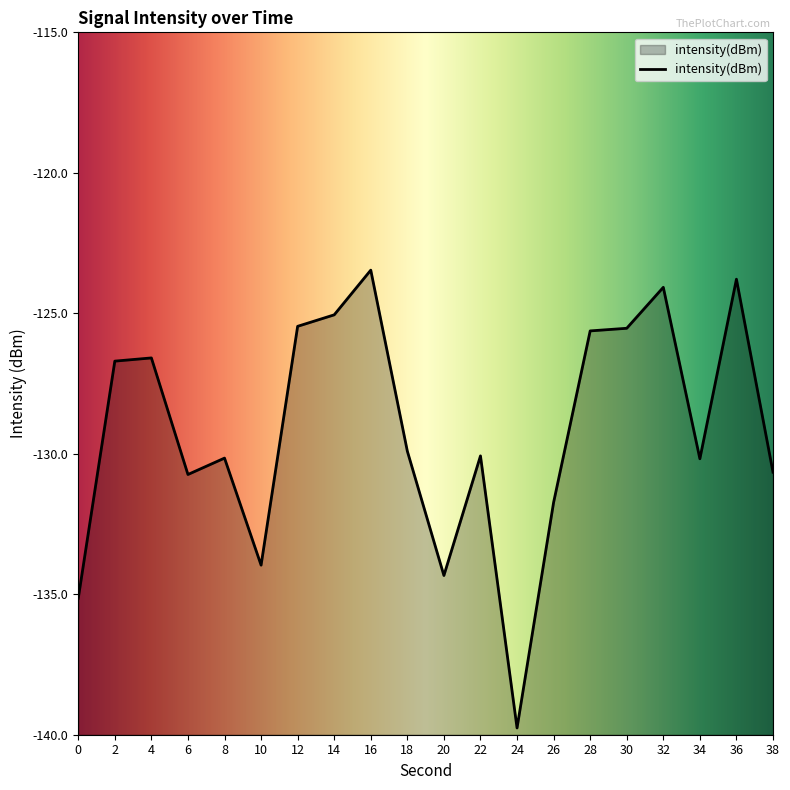

Does the chart display data point markers on the line(s)?

No